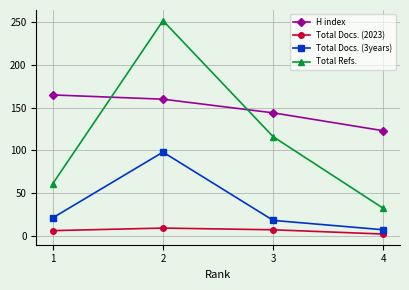

Count the number of categories in the chart.

4